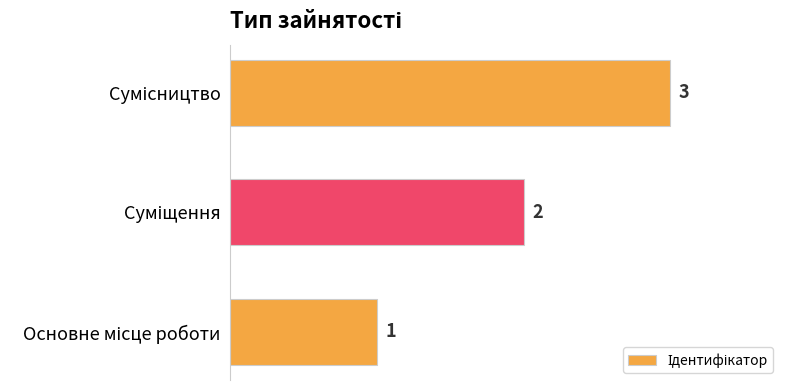

Count the values in the range 1 to 3.

3